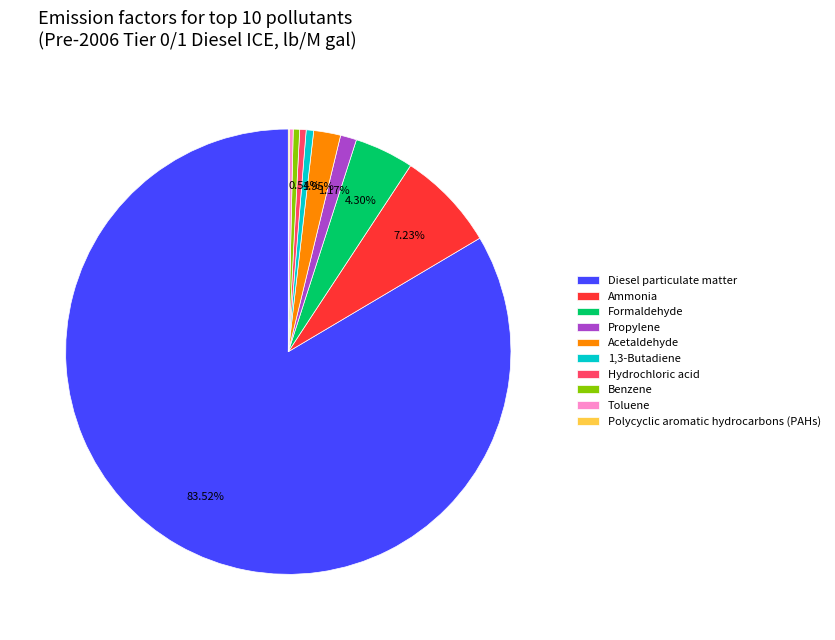

Which has a higher value, 1,3-Butadiene or Ammonia?

Ammonia